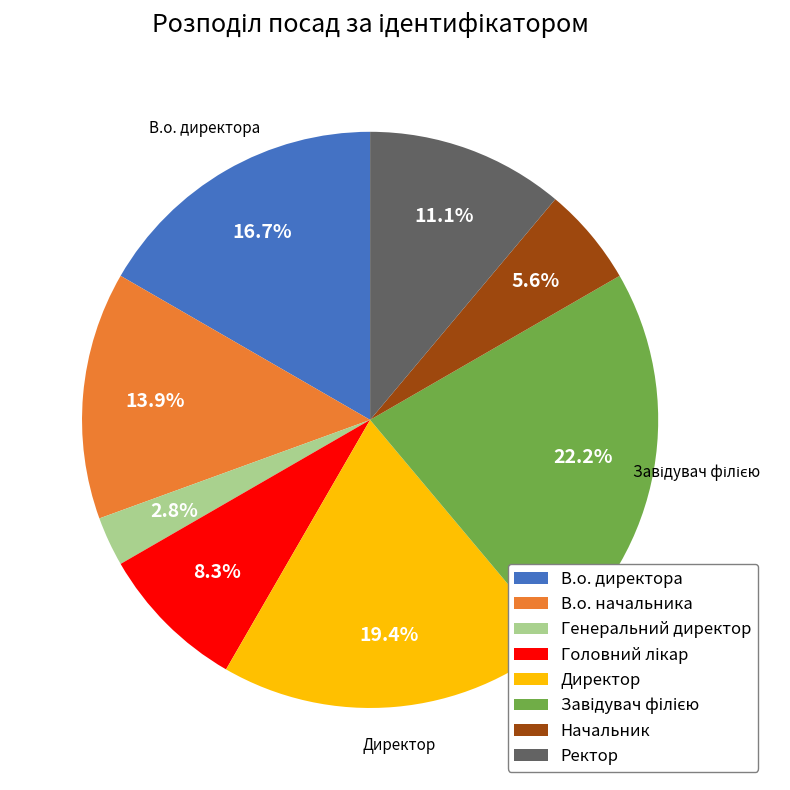

What is the smallest slice in the pie chart?

Генеральний директор